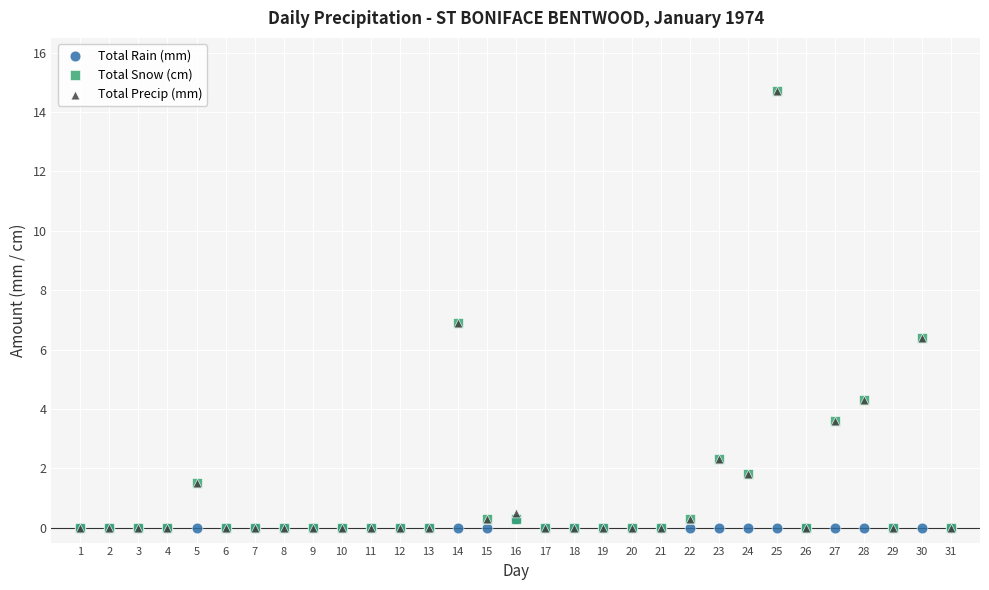

What are all the series names shown in the legend?

Total Rain (mm), Total Snow (cm), Total Precip (mm)